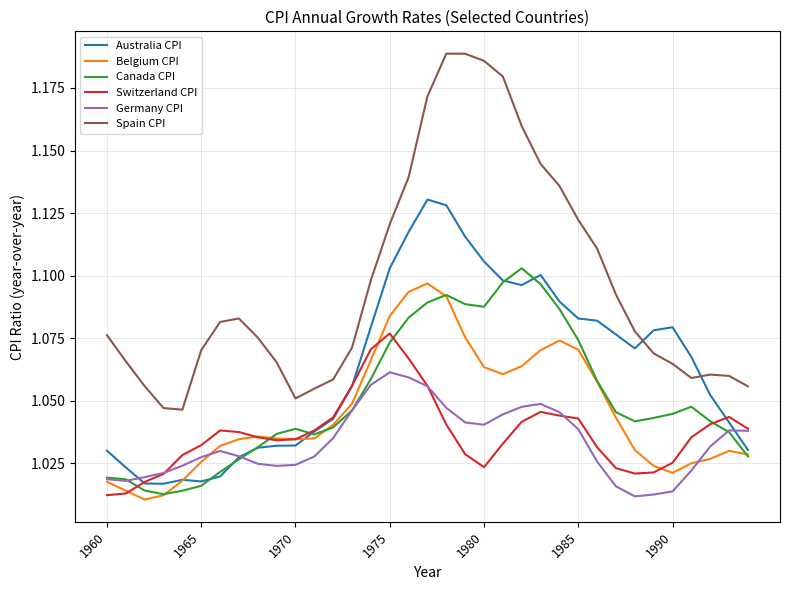

Which series has the largest range (max minus min)?

Spain CPI